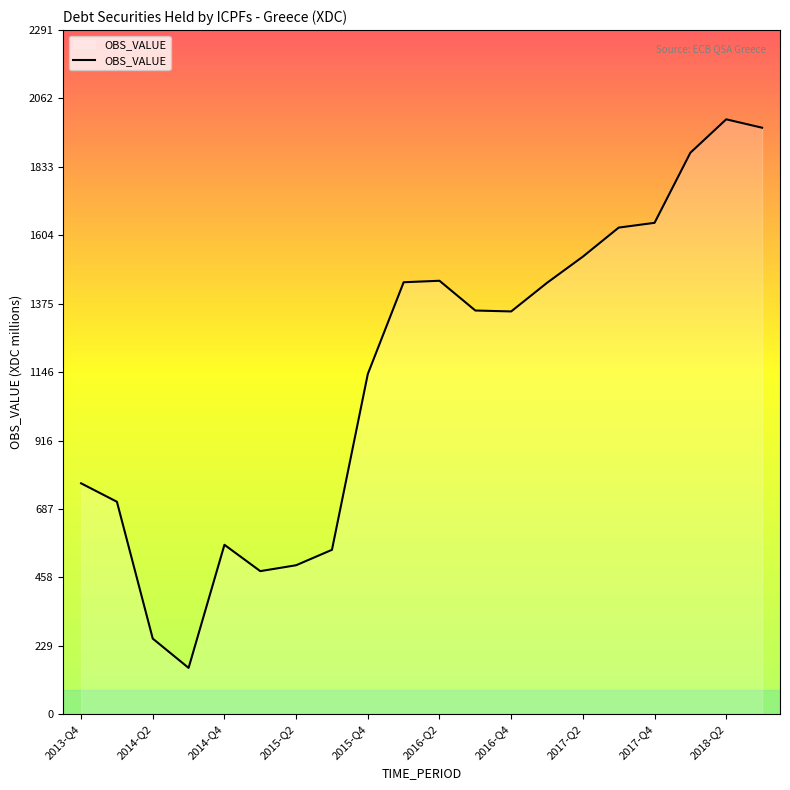

What is the difference between the maximum and minimum values?

1837.1